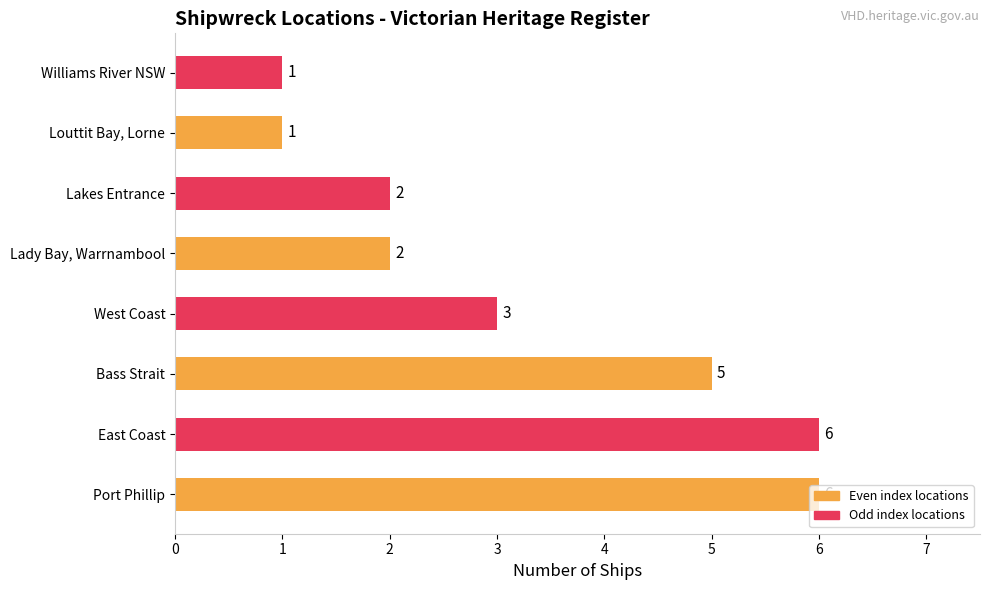

How many values are between 2 and 6?

6